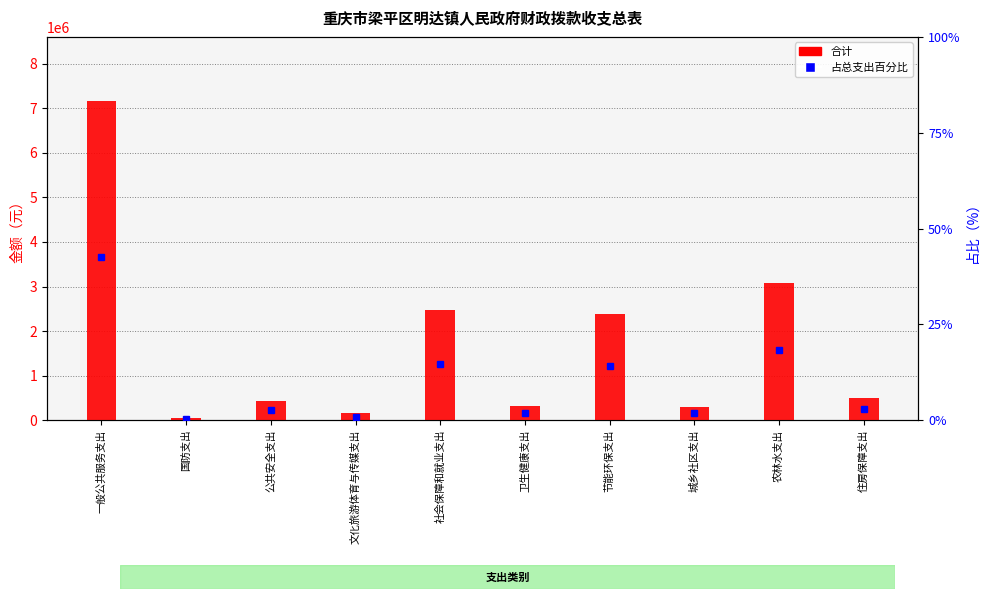

What are all the series names shown in the legend?

合计, 占总支出百分比